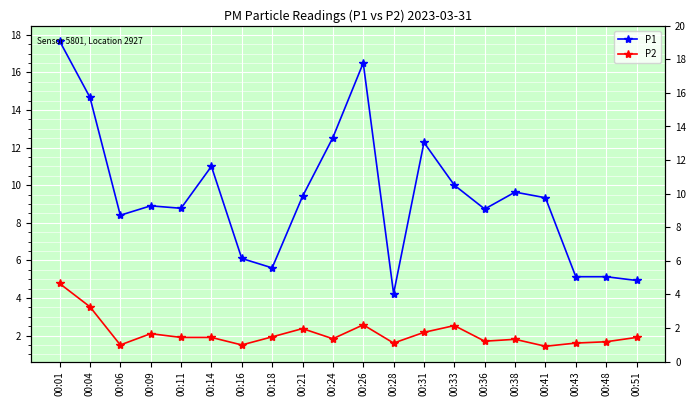

At 00:26, list the series in order from largest to smallest.

P1, P2